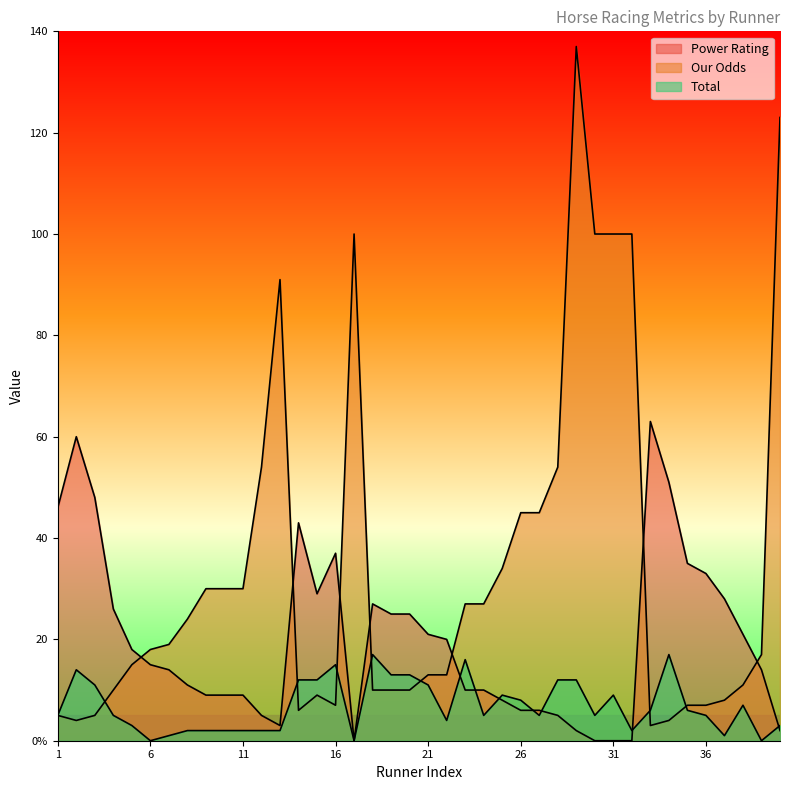

What is the value of the Power Rating point at the 35th from the left?

35